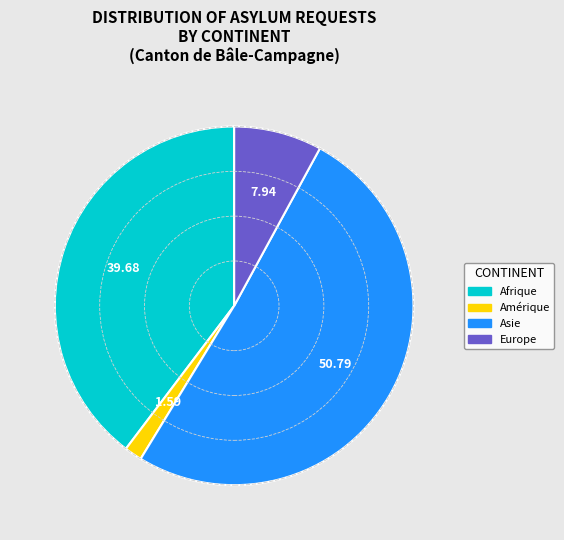

Is there any slice that represents more than half of the pie?

Yes